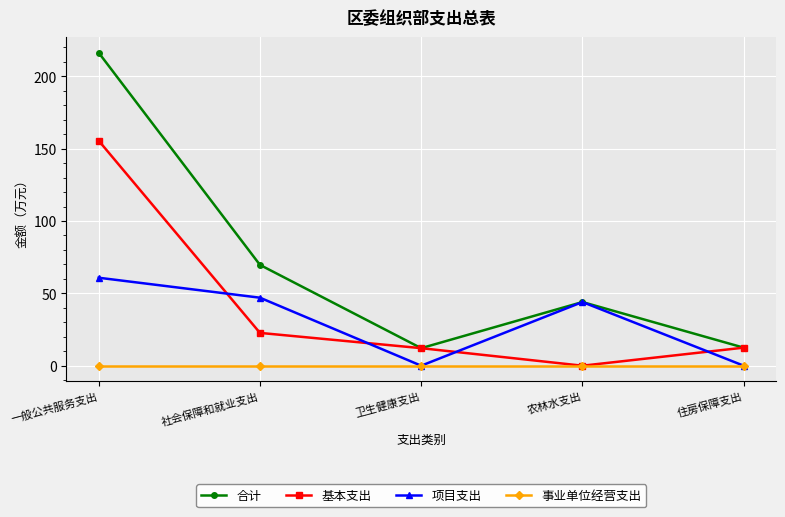

Rank the series by their maximum value, from lowest to highest.

事业单位经营支出, 项目支出, 基本支出, 合计